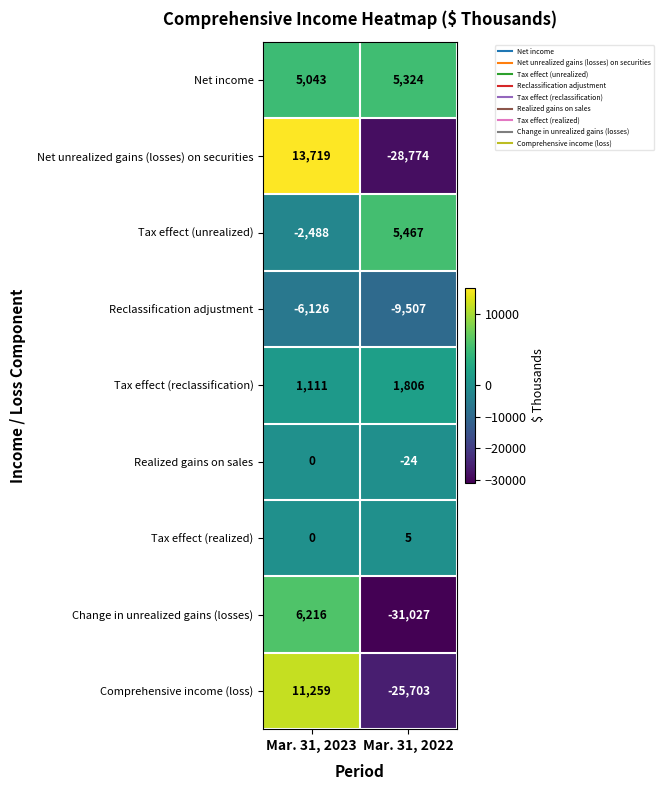

What is the sum of the Change in unrealized gains (losses) values at Mar. 31, 2022 and Mar. 31, 2023?

-24811